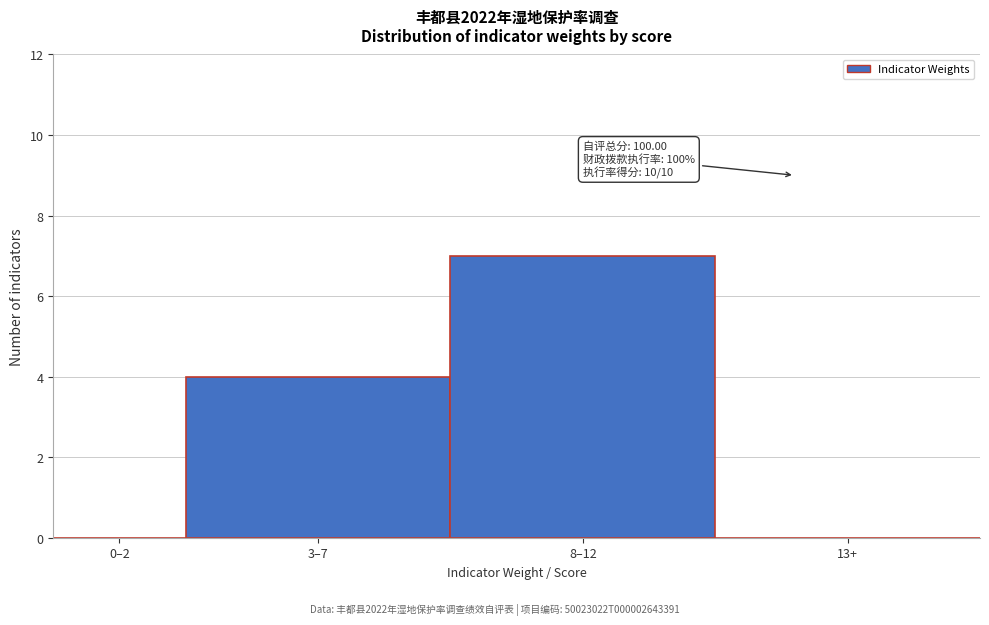

Reading left to right, extract all data points from this chart.

0–2=0	3–7=4	8–12=7	13+=0